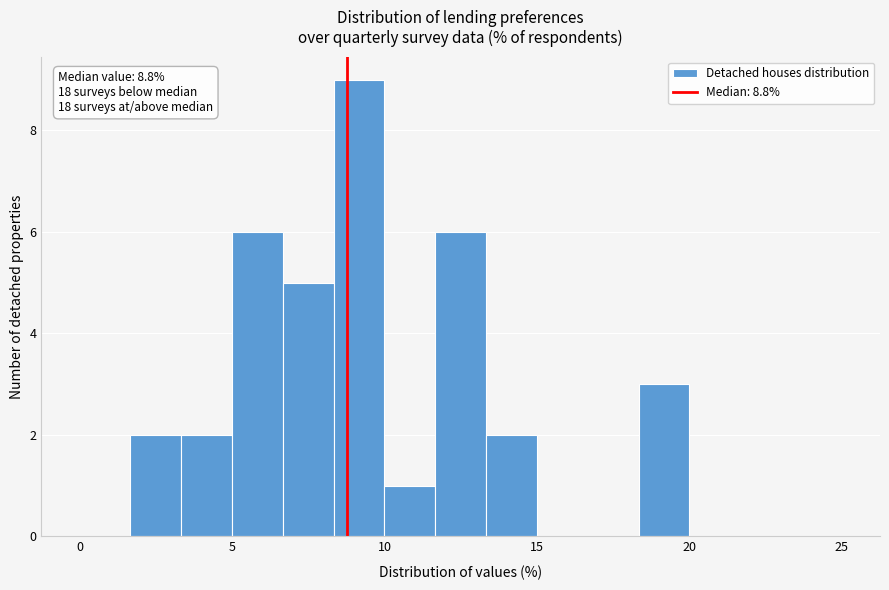

Around what value on the x-axis is the tallest bar? Give the approximate position of its centre, as read against the axis.

9.0